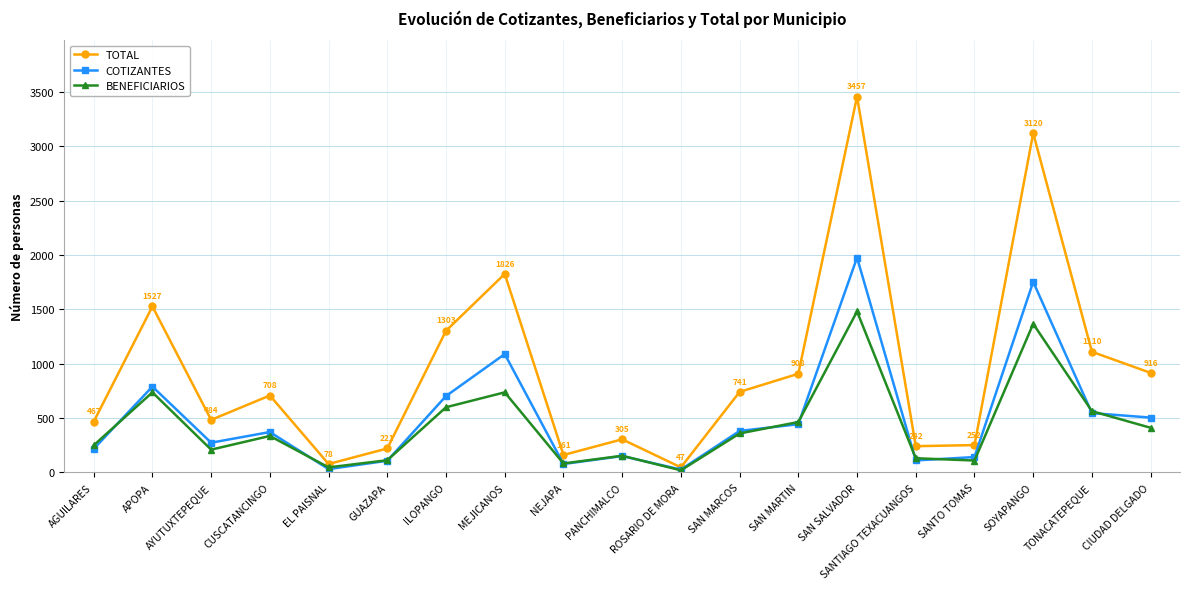

What is the spread (max minus min) of values at CIUDAD DELGADO?

505